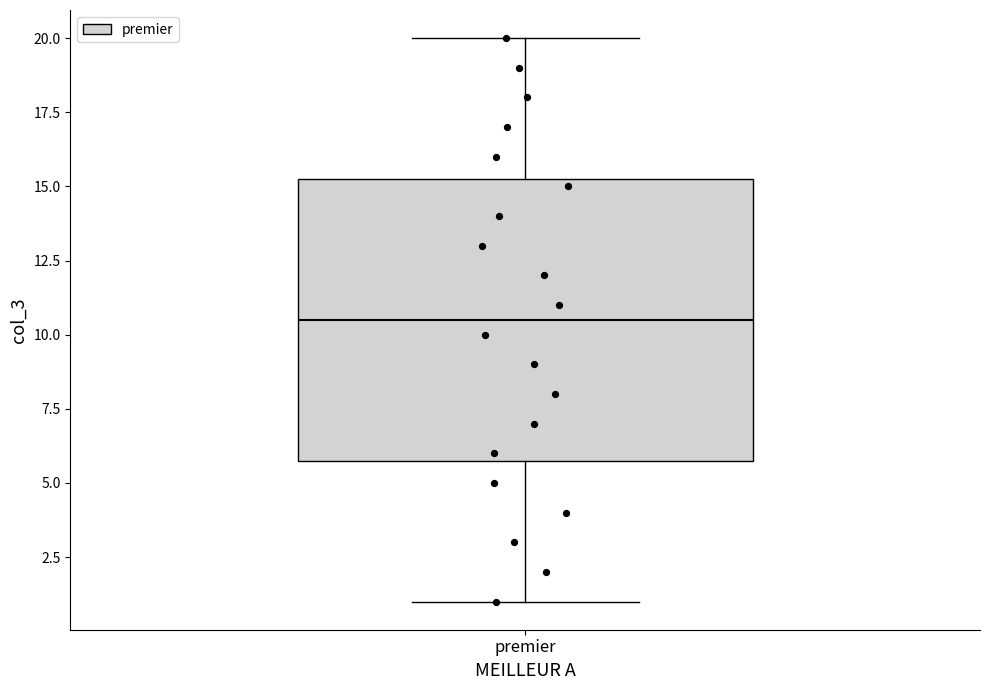

Where does the upper whisker of the box for premier end on the y-axis? The values are not printed on the chart, so give them approximately, as read against the axis.

20.0